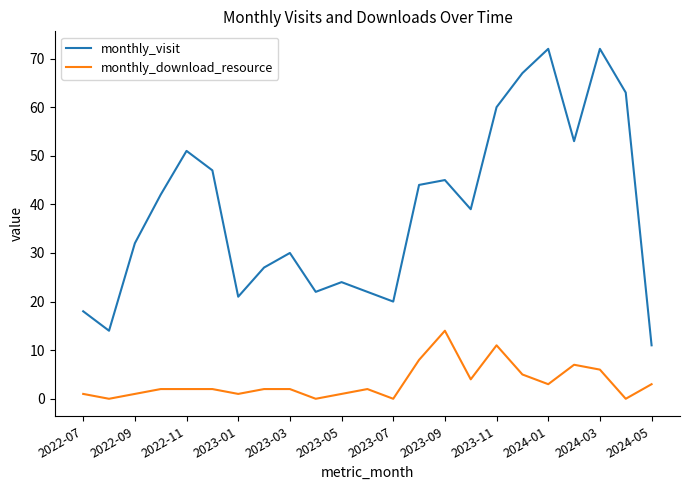

Rank the series by their maximum value, from highest to lowest.

monthly_visit, monthly_download_resource